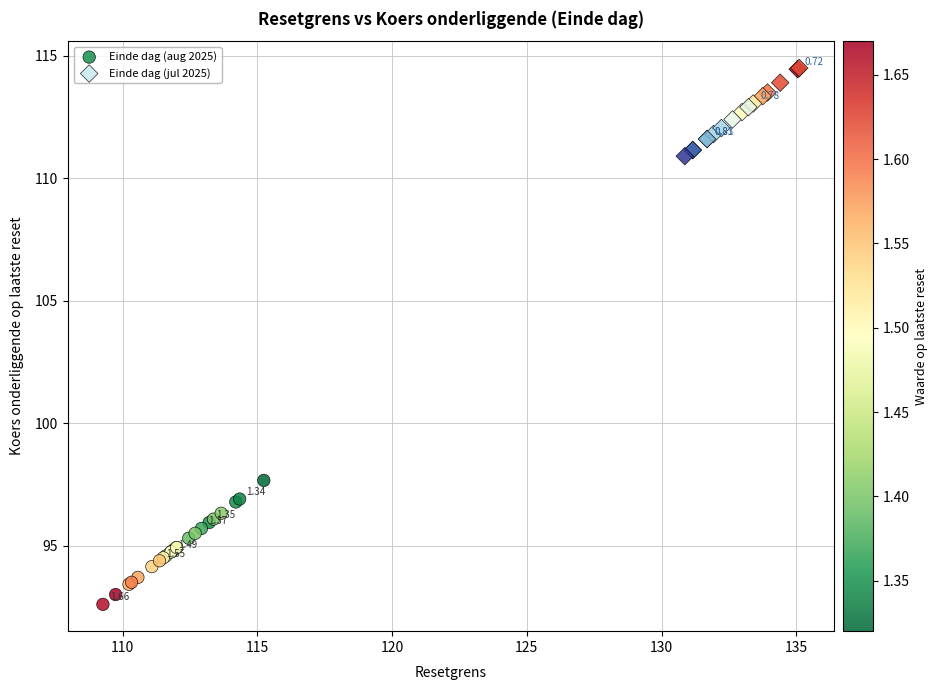

Which series contains the highest Y value?

Einde dag (jul 2025)